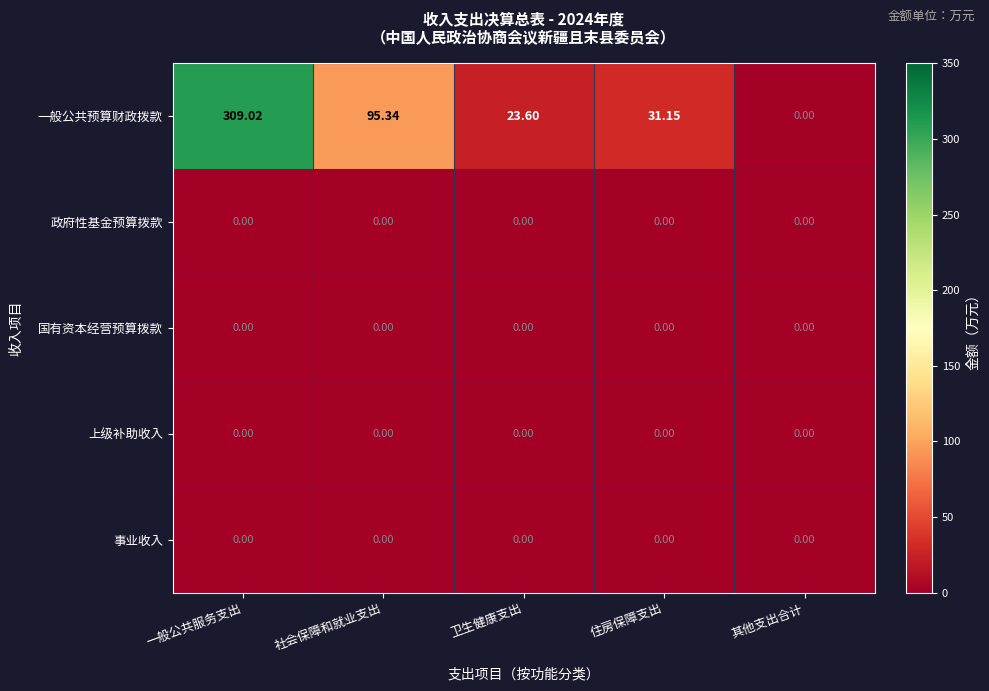

Which label corresponds to the largest value in the chart?

一般公共服务支出